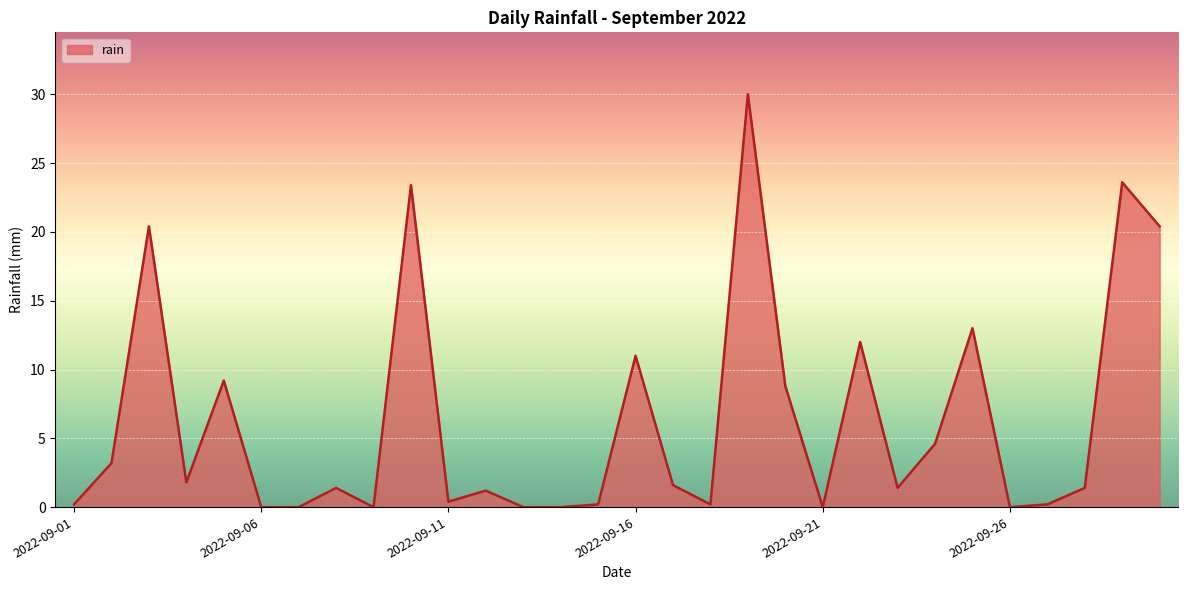

Does the chart display data point markers on the line(s)?

No